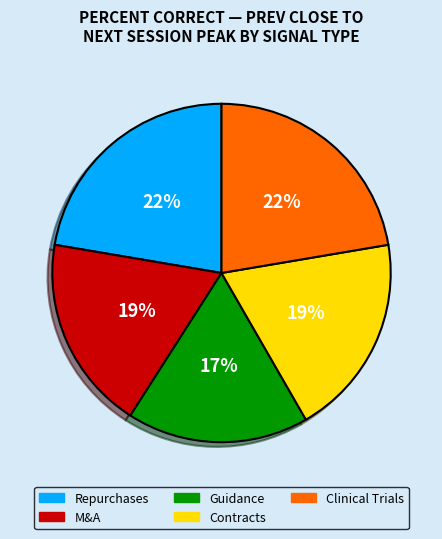

Which has a higher value, Guidance or Repurchases?

Repurchases